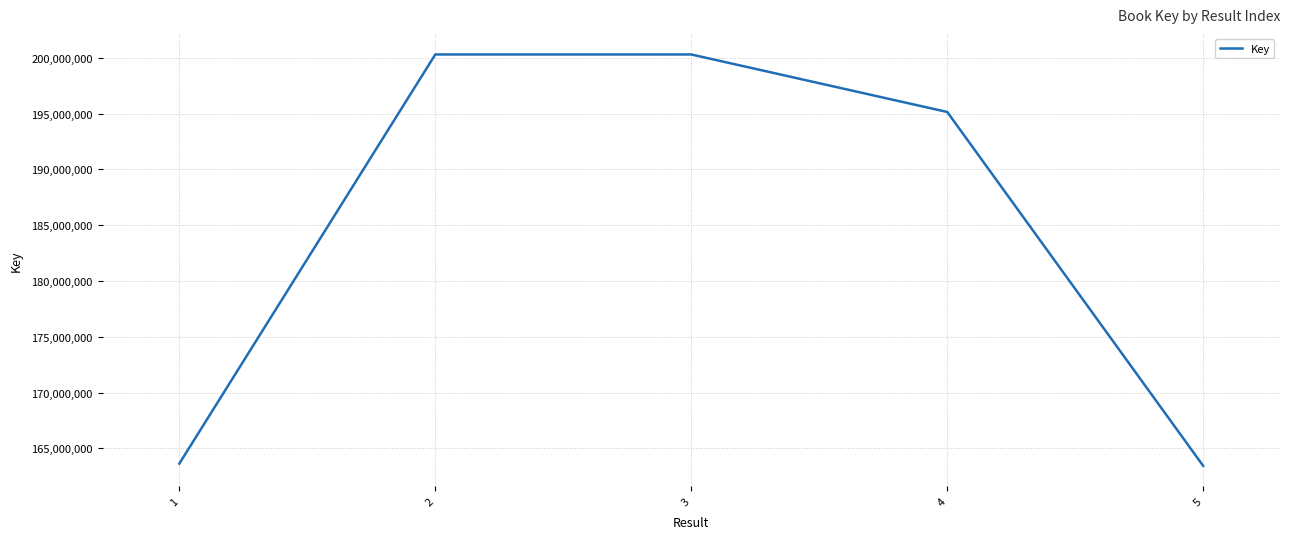

What is the greatest value displayed?

200303265